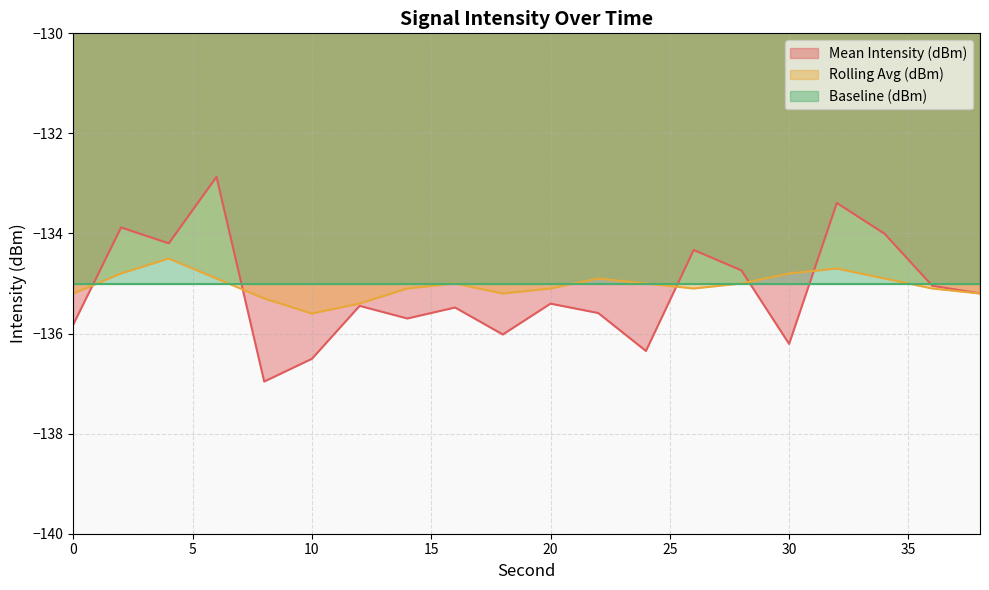

Is it true that Rolling Avg (dBm) equals -93.5 at 0?

False